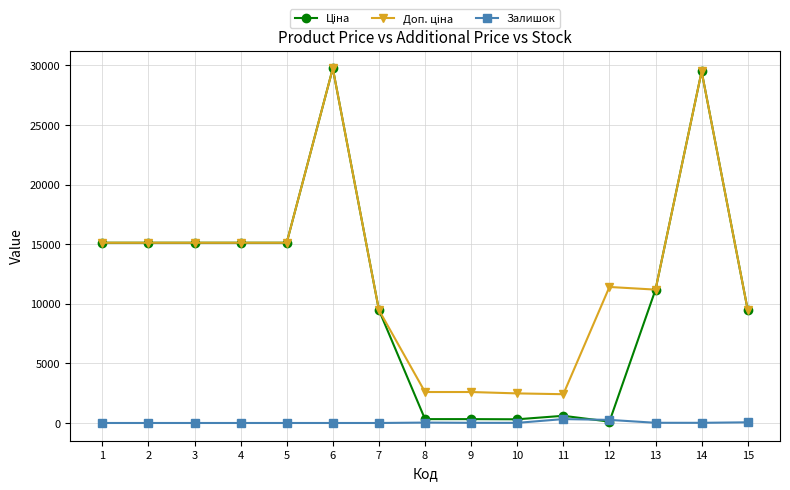

What is the total value across all series at 5?

30240.0